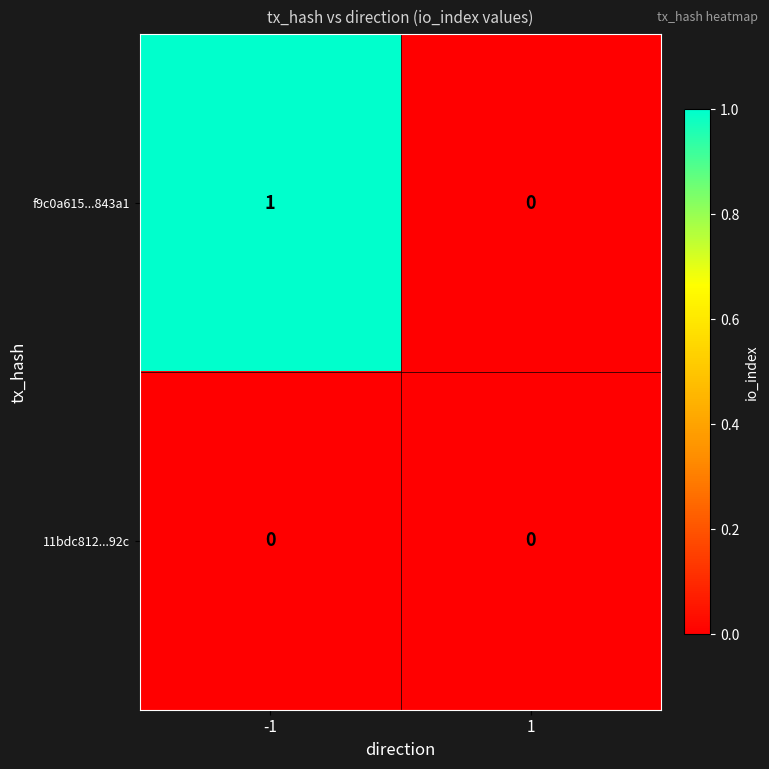

What is the total value across all series at -1?

1